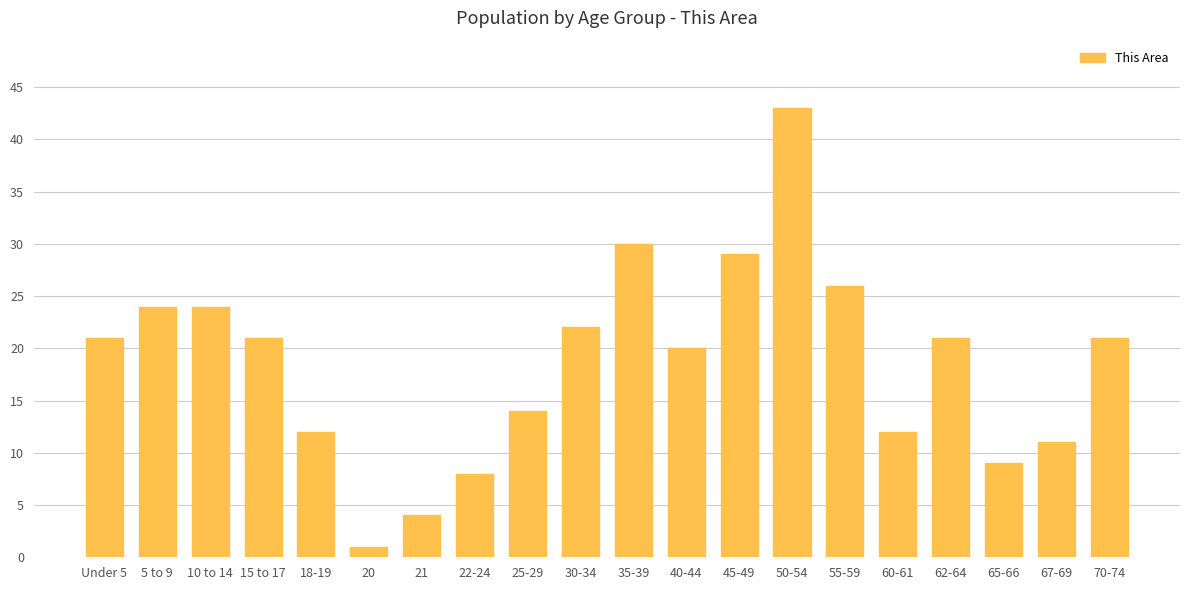

Does the chart contain stacked bars?

No